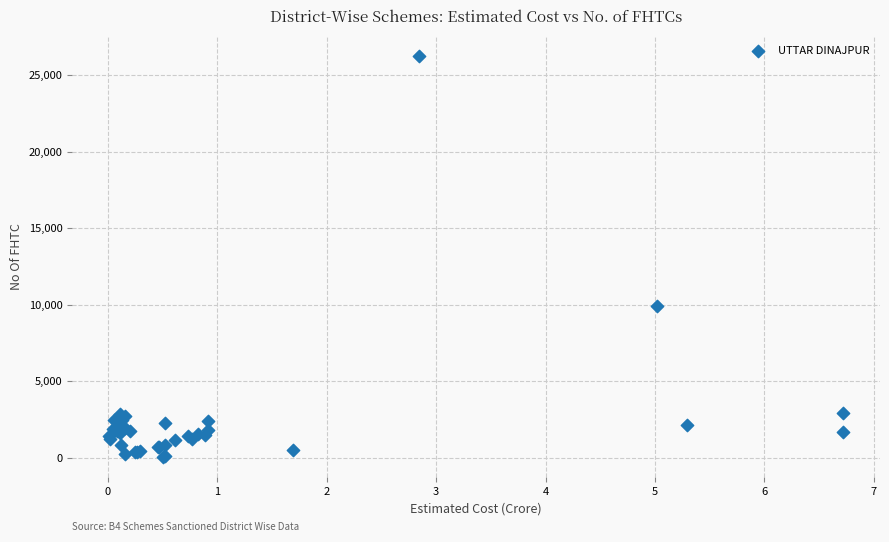

What Y value in the scatter plot is closest to 13145?

9907